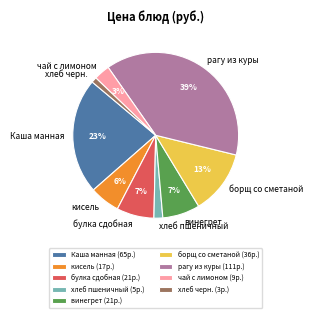

Does кисель account for over 50% of the chart?

No